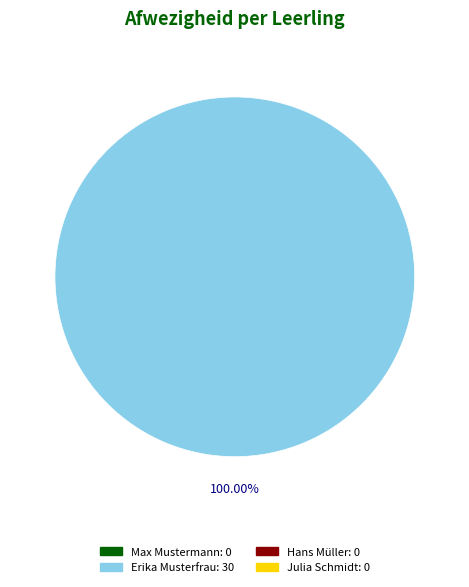

How many slices are in this pie chart?

1